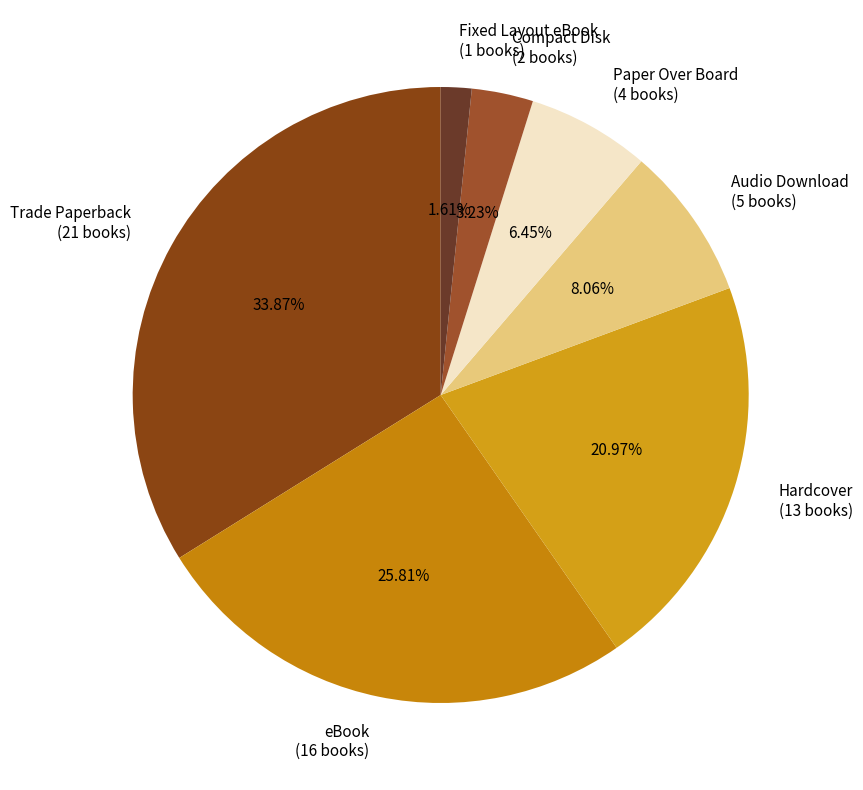

What is the largest slice in the pie chart?

Trade Paperback